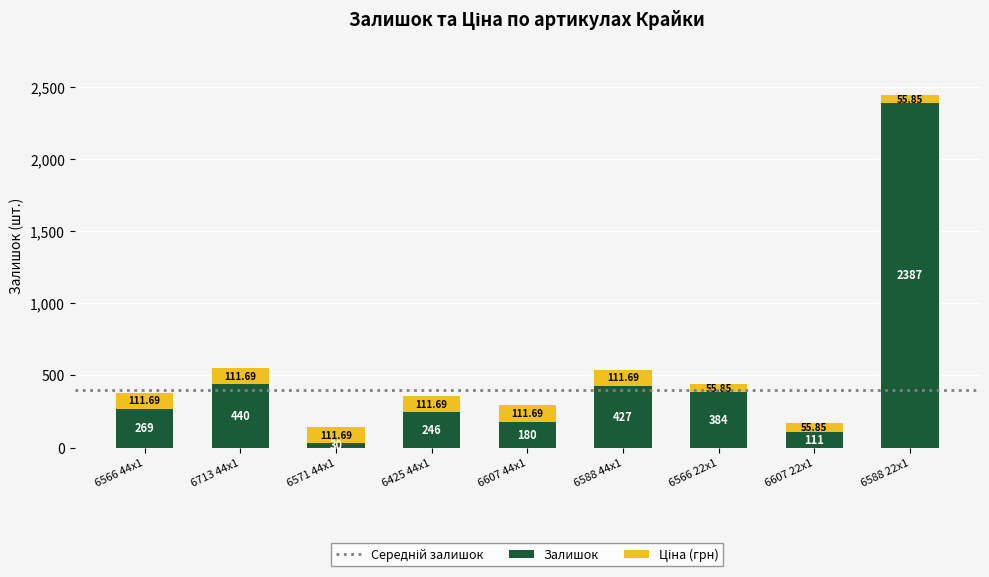

How many bars are there in total?

9